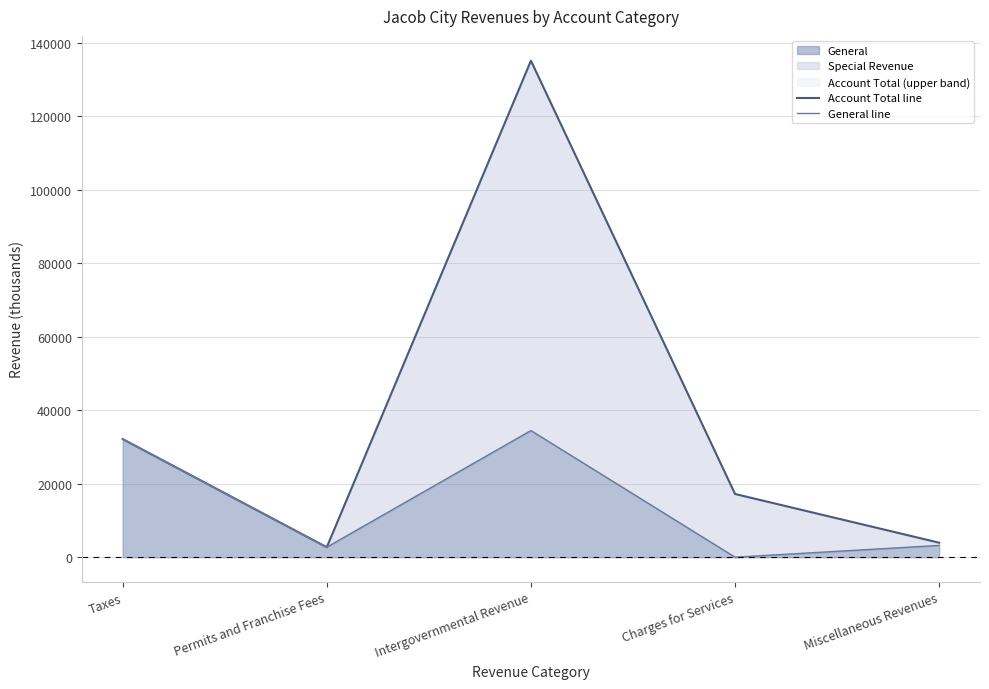

Does the chart have visible grid lines?

Yes